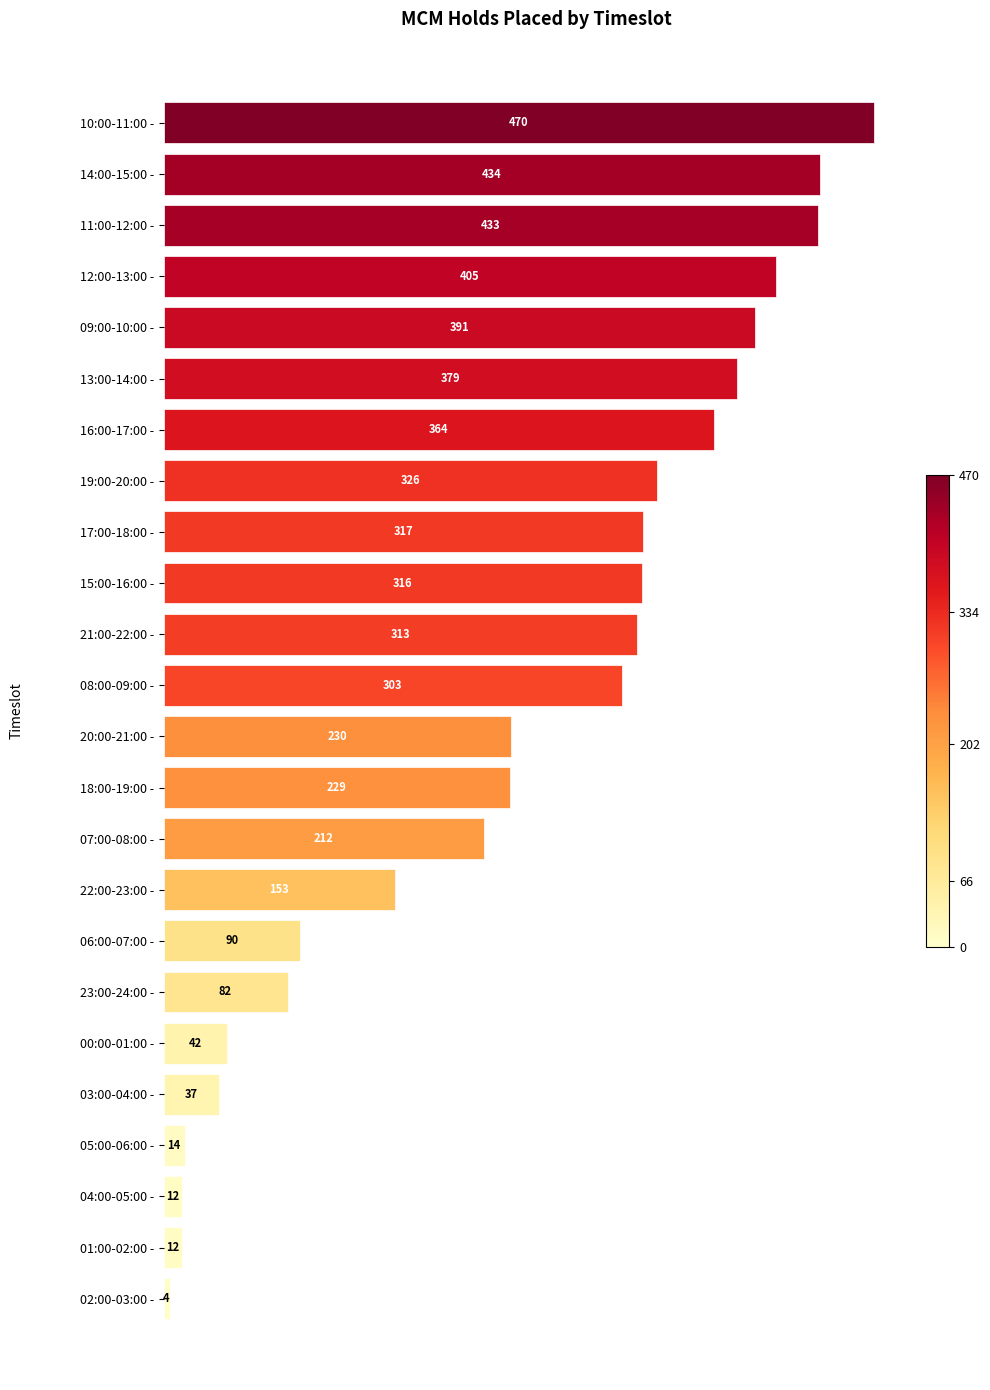

Which label corresponds to the smallest value in the chart?

02:00-03:00 -